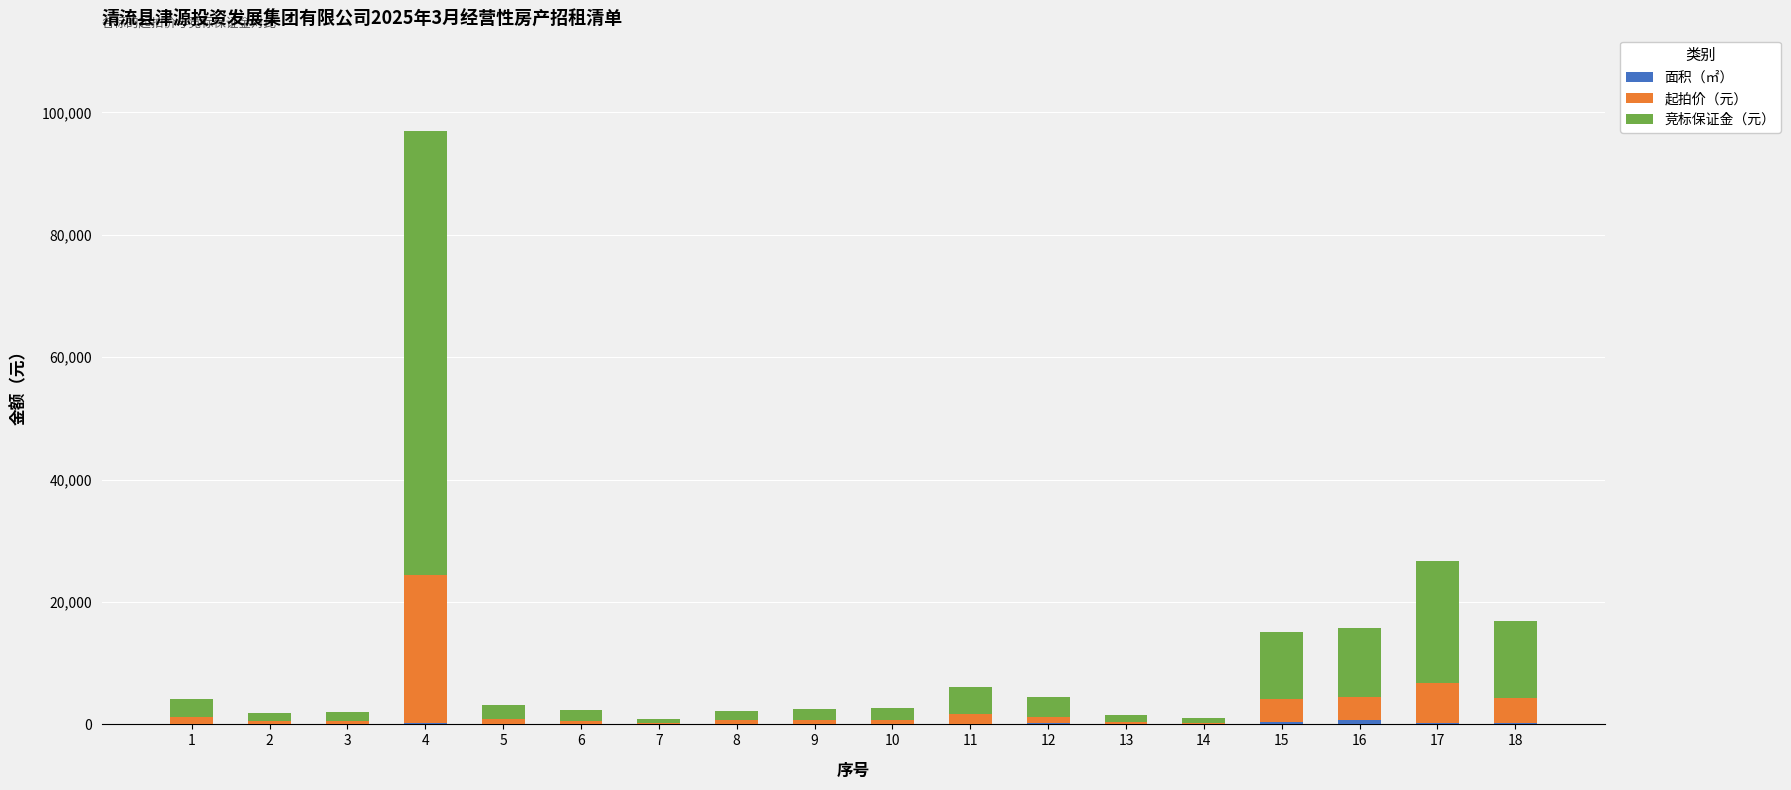

At which category is the sum across all series the highest?

4